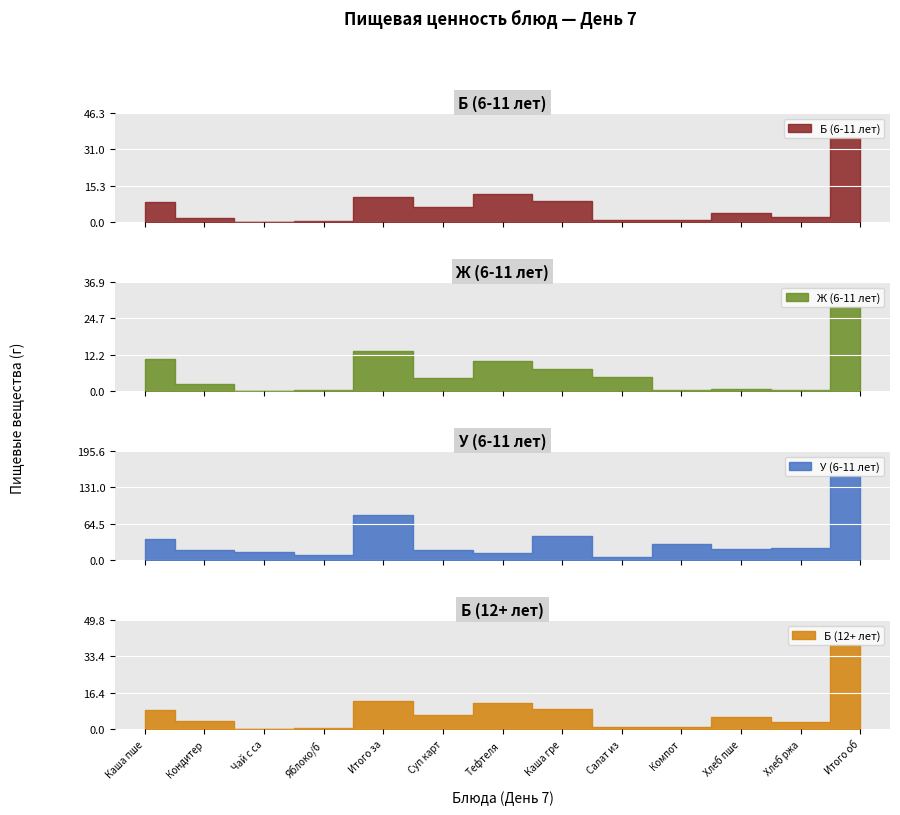

True or false: Б (6-11 лет) and У (6-11 лет) intersect in this chart.

False